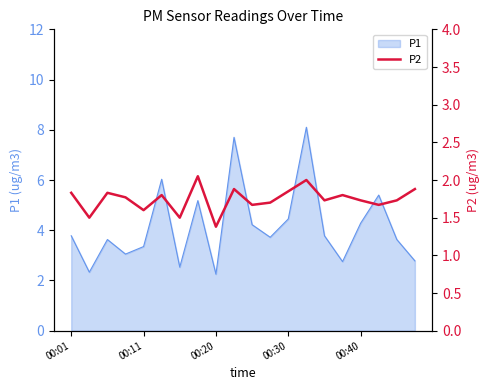

What is the highest value of the P1 series?

8.1